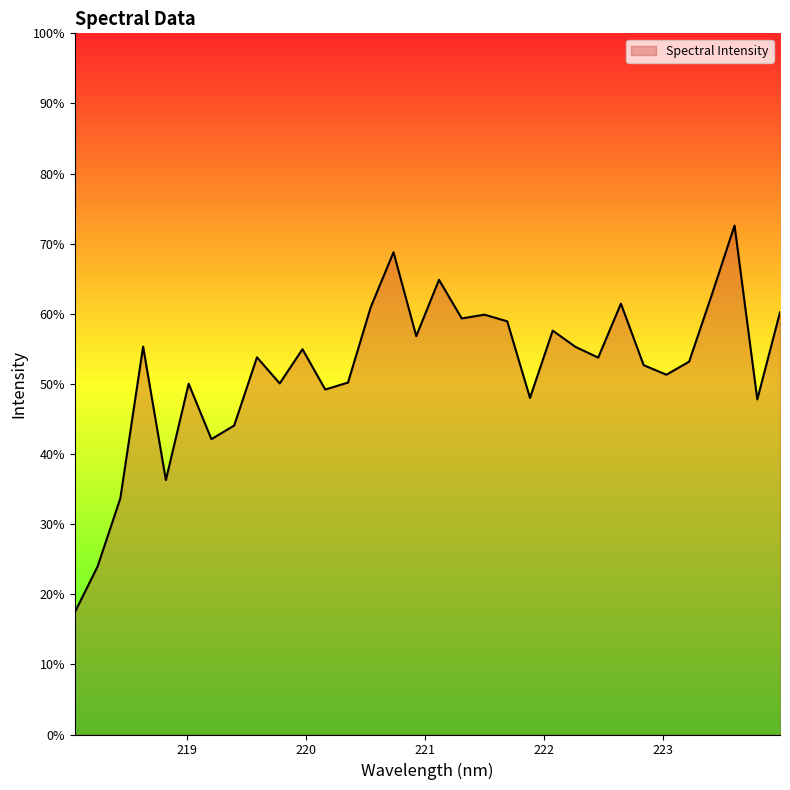

What is the maximum value shown in the chart?

72.6